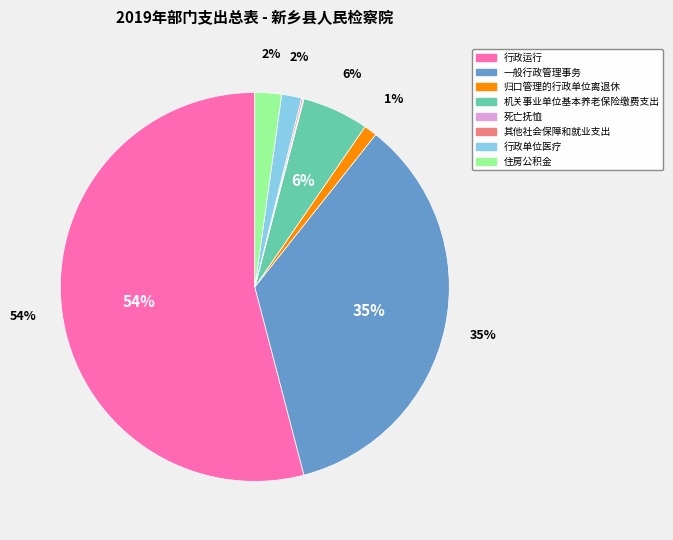

Count the number of slices in the pie.

8